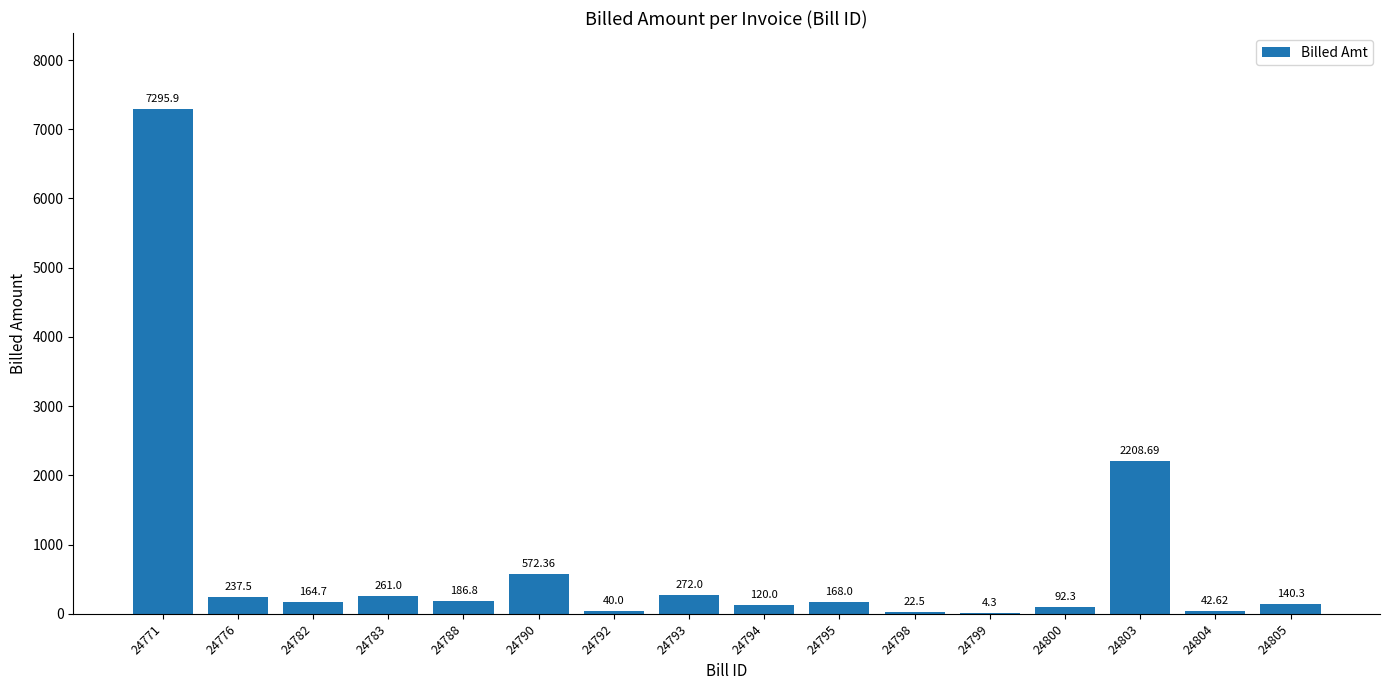

Reading left to right, what are all the values shown in this chart?

7295.9	237.5	164.7	261.0	186.8	572.4	40.0	272.0	120.0	168.0	22.5	4.3	92.3	2208.7	42.6	140.3